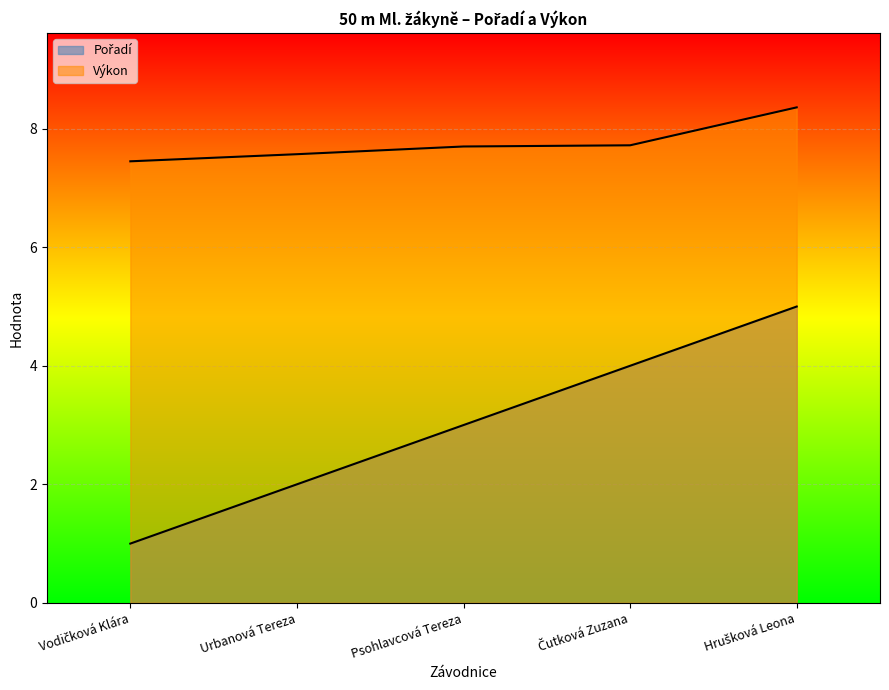

What position from the left is Urbanová Tereza?

2